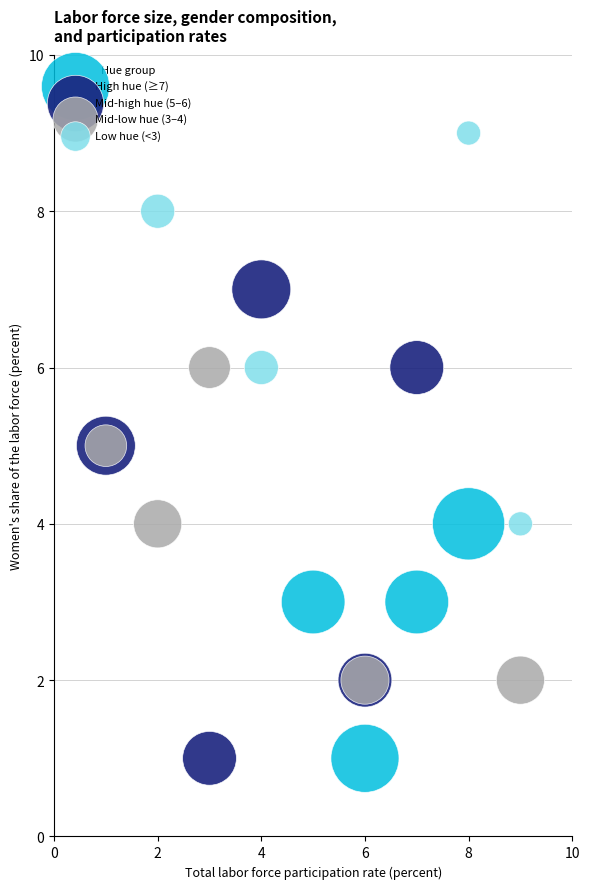

Which series has the widest spread of Y values?

Mid-high hue (5–6)